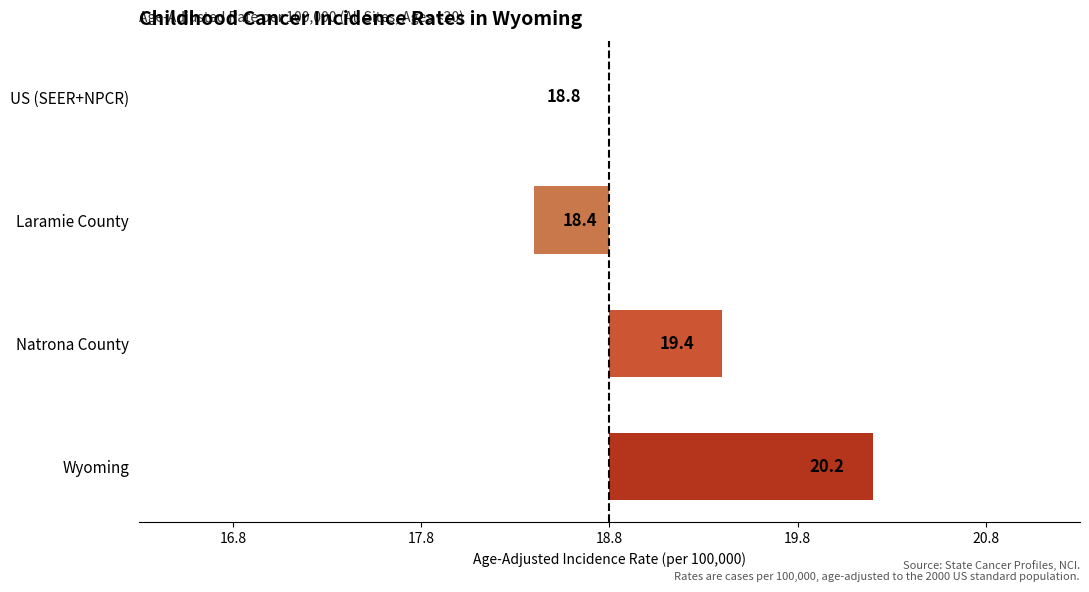

How many data points are less than 0?

1